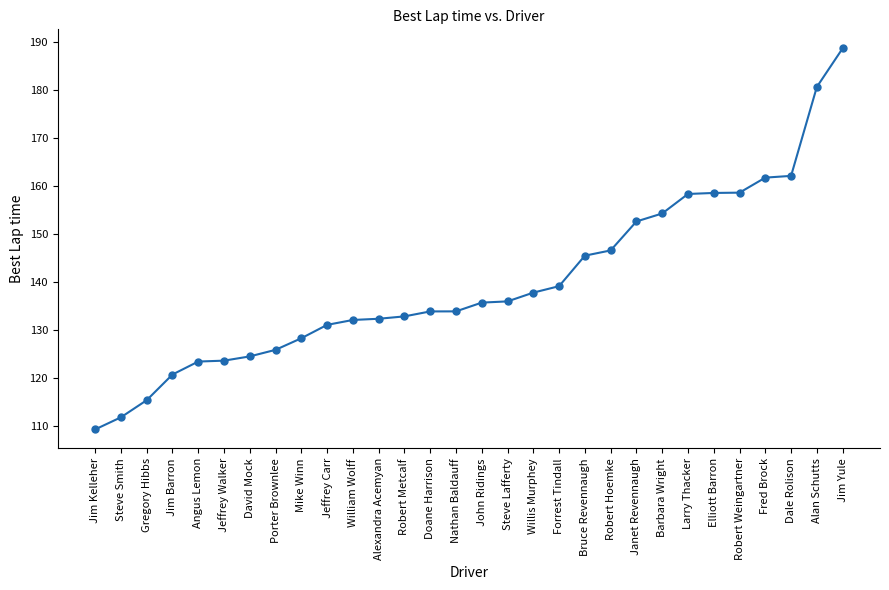

What is the average value?

139.9